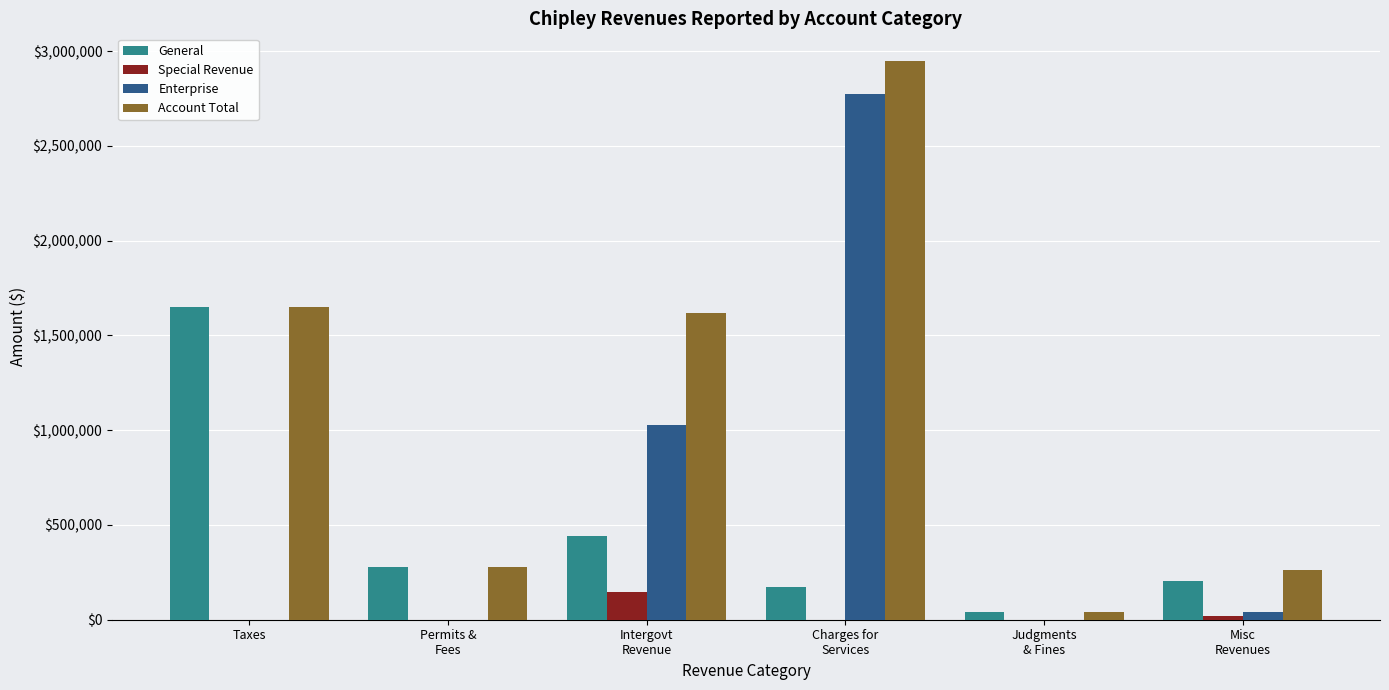

Where does the General series first go above 279457?

Taxes